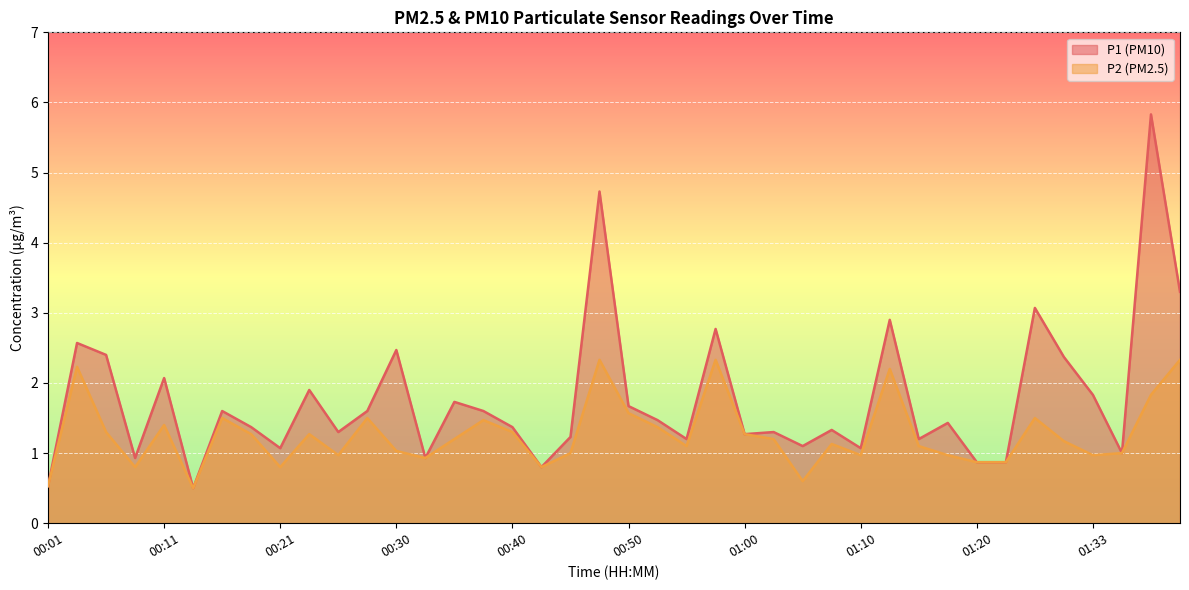

At which category does P2 reach its first local peak?

00:04